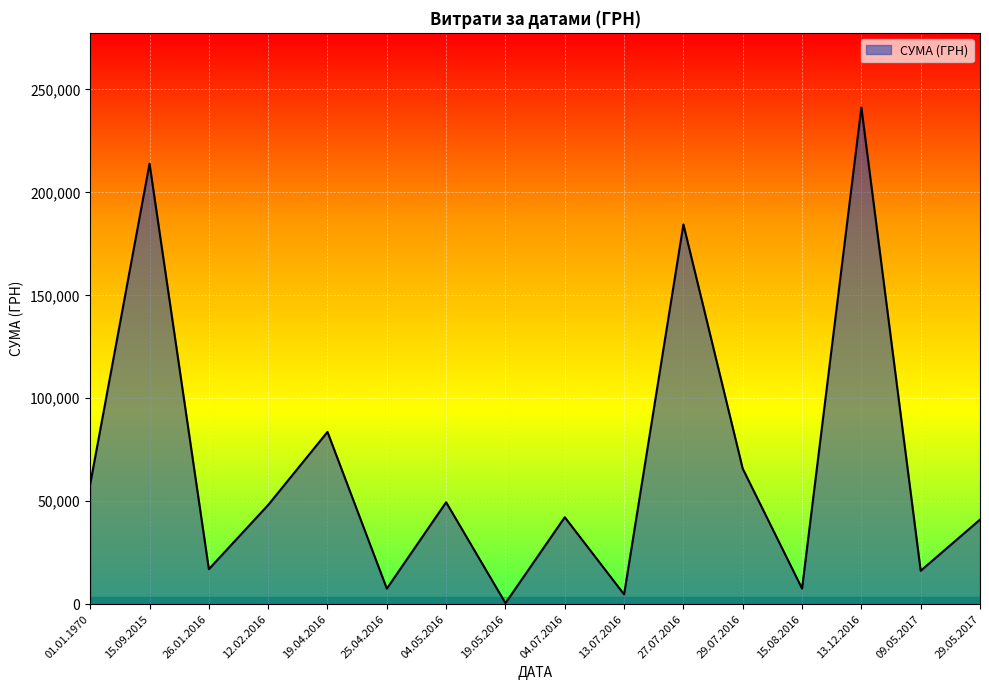

Is it true that the value at 04.05.2016 is 15311.2?

False